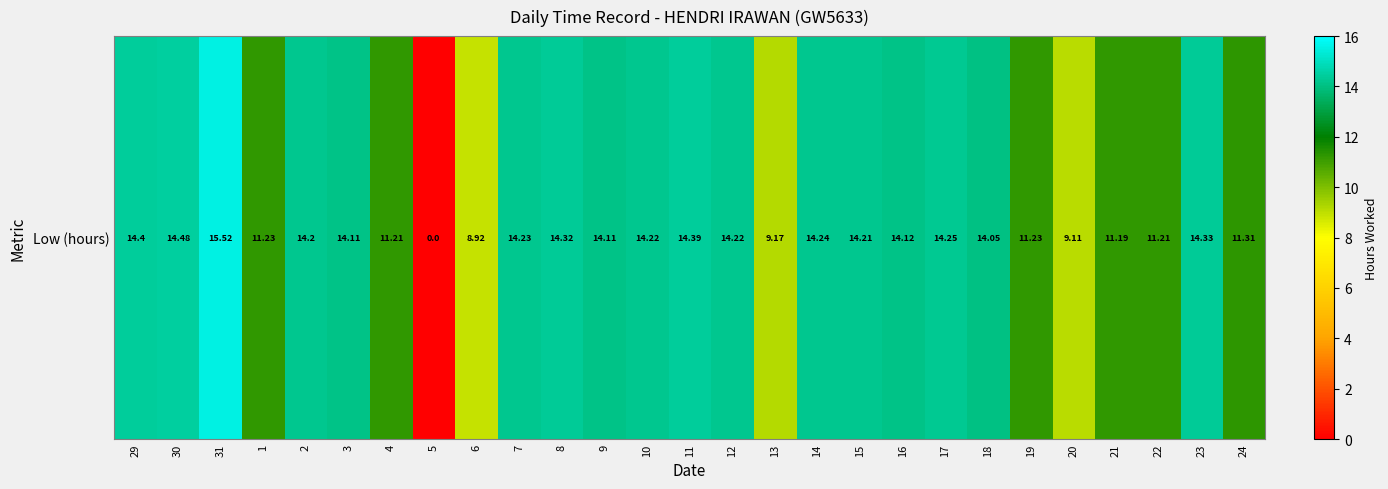

List the labels in order of value, smallest first.

5, 6, 20, 13, 21, 4, 22, 1, 19, 24, 18, 3, 9, 16, 2, 15, 10, 12, 7, 14, 17, 8, 23, 11, 29, 30, 31